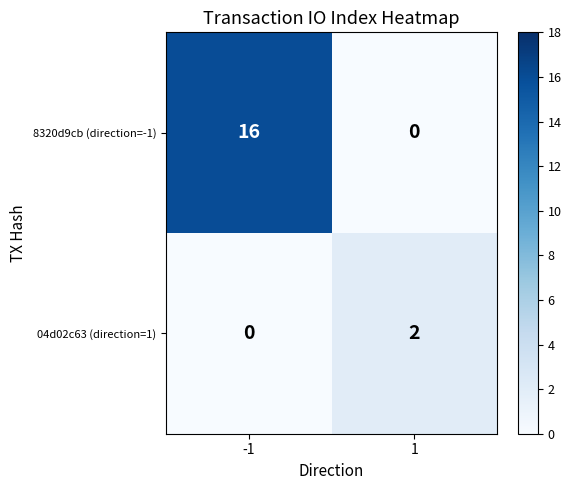

Which series has the widest spread of values?

8320d9cb (direction=-1)